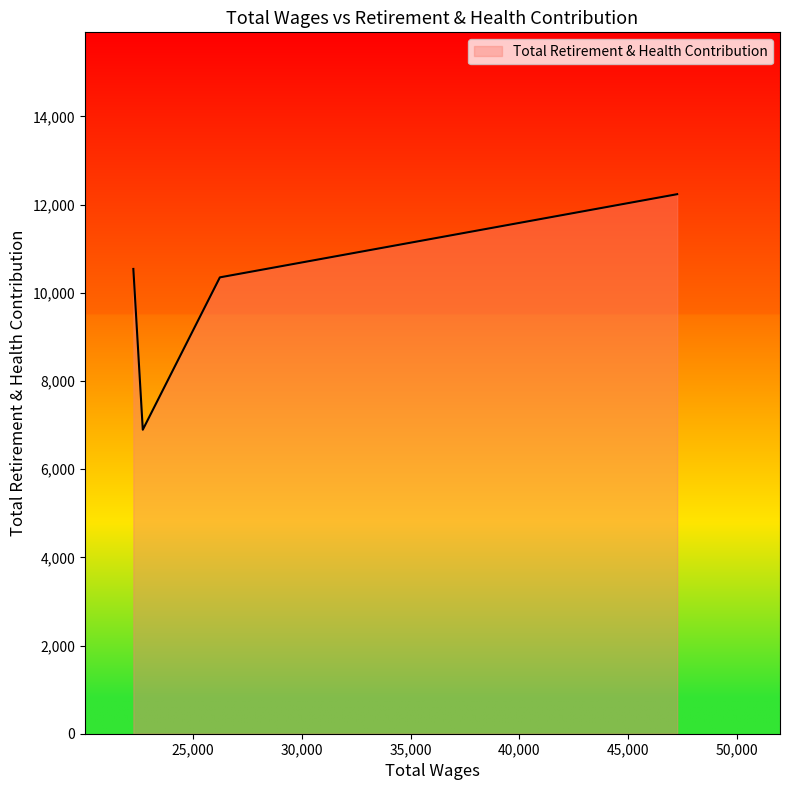

How many categories are shown in the chart?

4